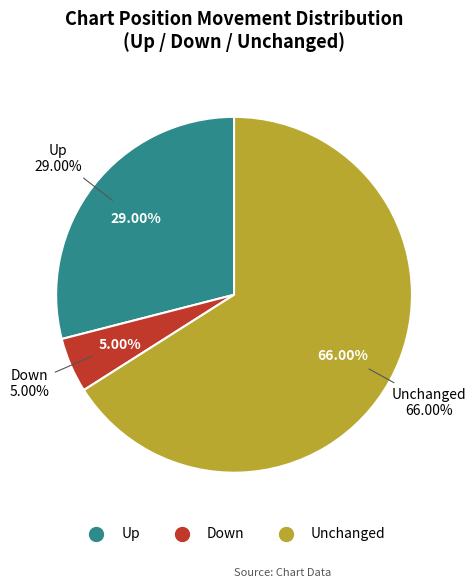

What is the change in value from down to -?

+61